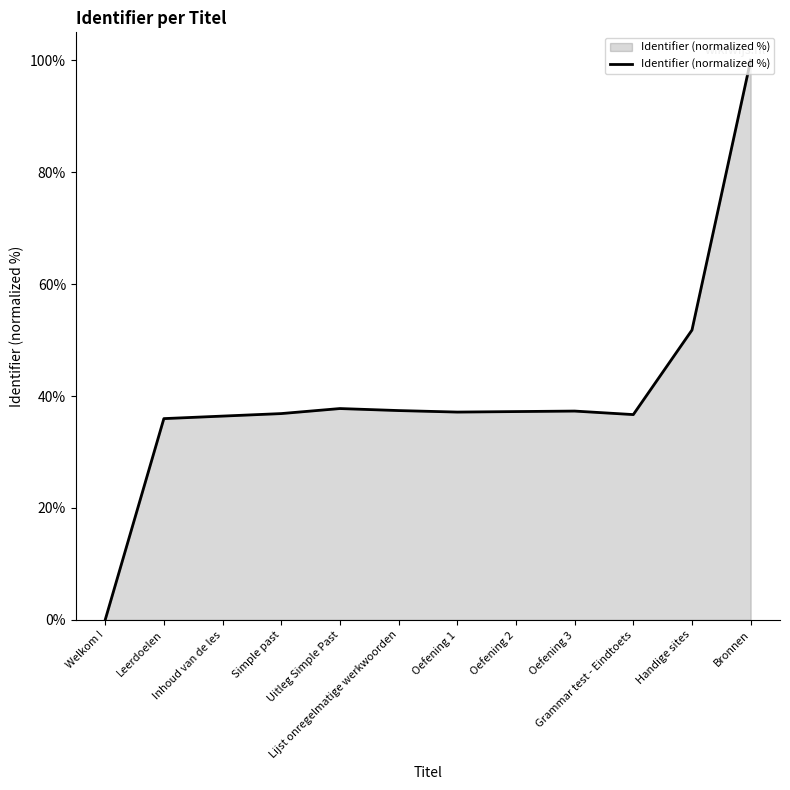

What is the change in value from Welkom ! to Bronnen?

+100.0